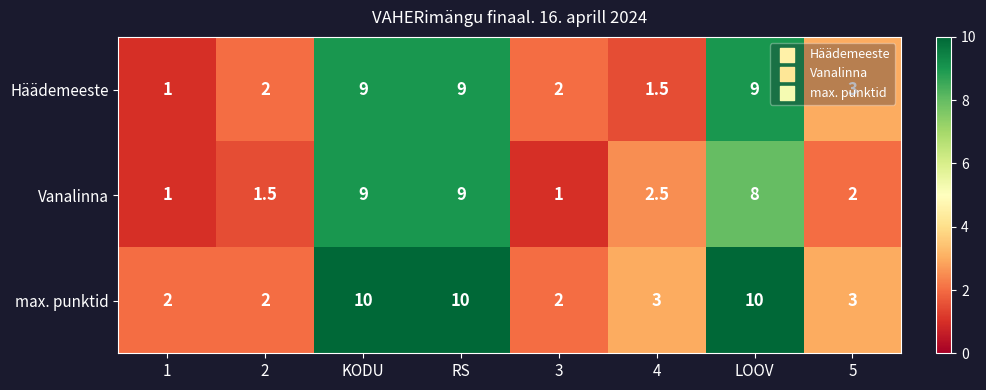

What is the difference between the highest and lowest values at 2?

0.5